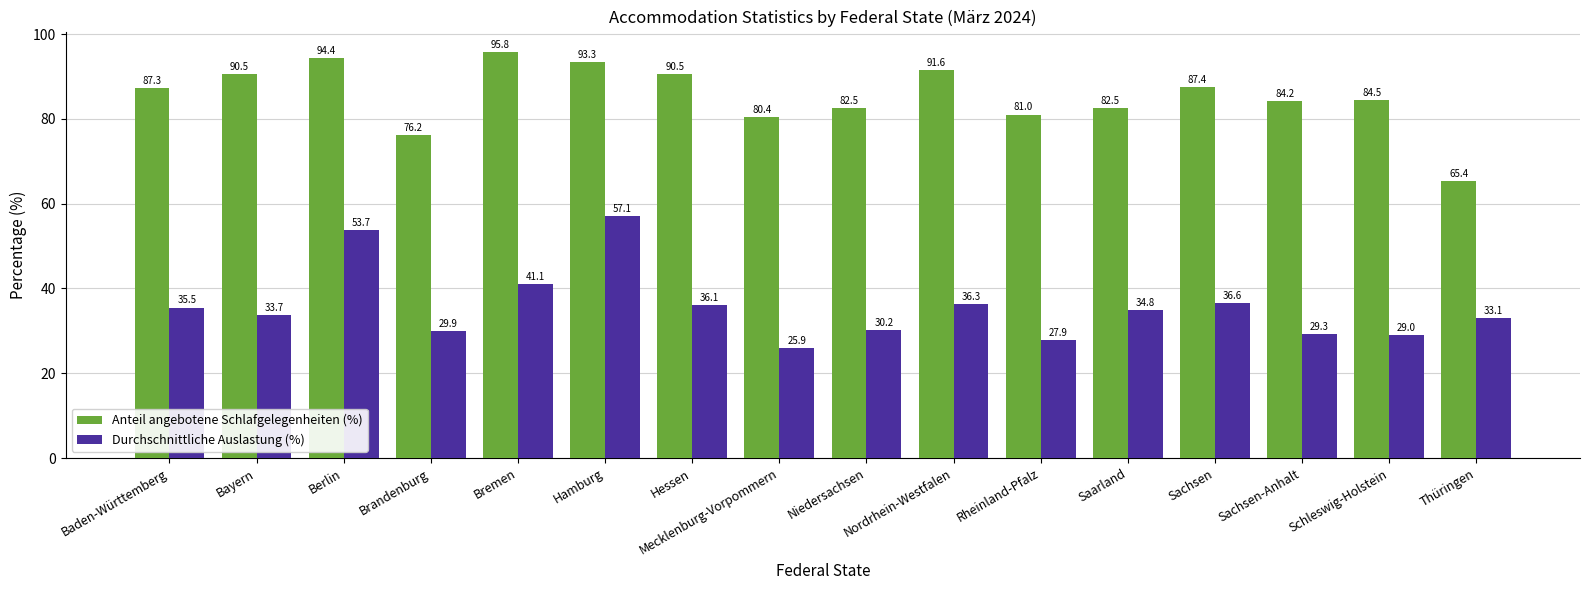

Rank the series by their maximum value, from highest to lowest.

Anteil angebotene Schlafgelegenheiten (%), Durchschnittliche Auslastung (%)